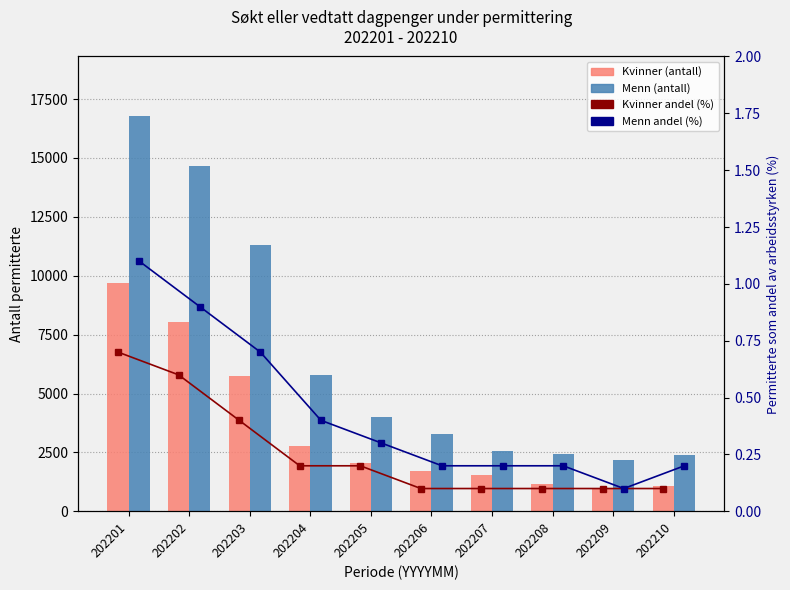

Reading left to right, extract all data points from this chart.

Kvinner: 9700.0	8028.0	5761.0	2786.0	2048.0	1698.0	1523.0	1164.0	938.0	1068.0
Menn: 16791.0	14655.0	11299.0	5783.0	4009.0	3289.0	2551.0	2413.0	2158.0	2395.0
Kvinner andel: 0.7	0.6	0.4	0.2	0.2	0.1	0.1	0.1	0.1	0.1
Menn andel: 1.1	0.9	0.7	0.4	0.3	0.2	0.2	0.2	0.1	0.2